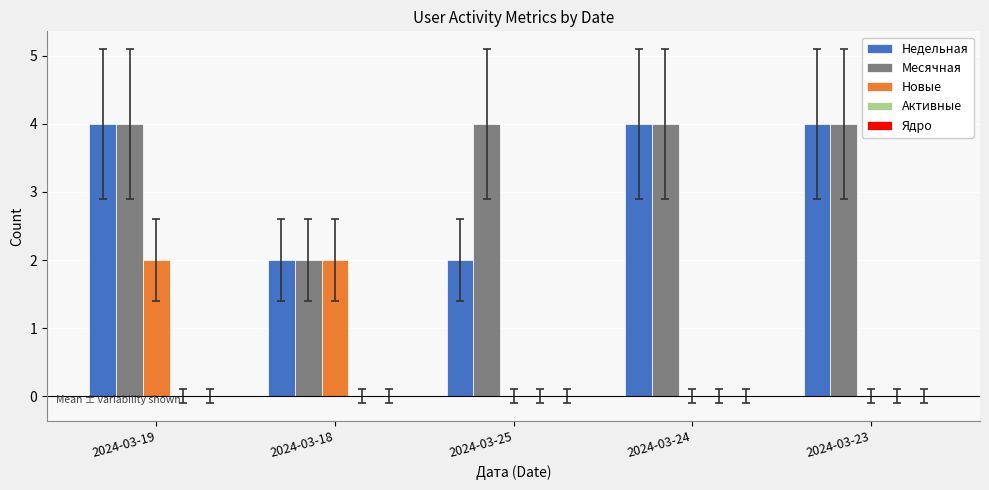

At which category is the sum across all series the highest?

2024-03-19